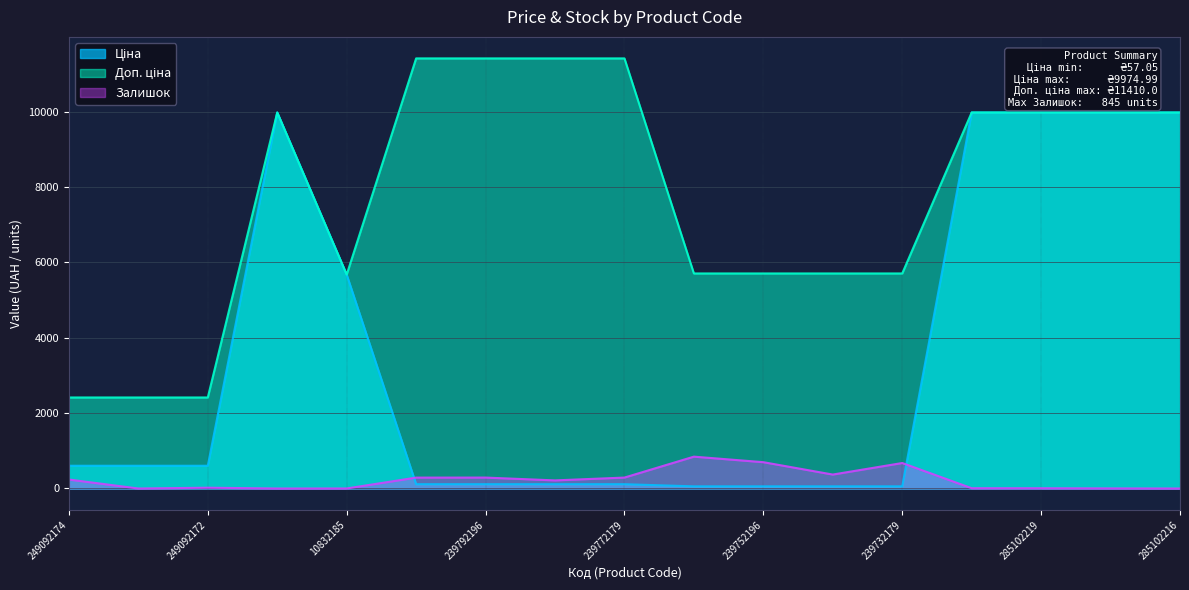

Reading left to right, extract all data points from this chart.

Ціна: 249092174=603.7	249092173=603.7	249092172=603.7	285101569=9975.0	10832185=5673.8	239792197=114.1	239792196=114.1	239772195=114.1	239772179=114.1	239752197=57.0	239752196=57.0	239732195=57.0	239732179=57.0	285102221=9975.0	285102219=9975.0	285102218=9975.0	285102216=9975.0
Доп. ціна: 249092174=2414.8	249092173=2414.8	249092172=2414.8	285101569=9975.0	10832185=5673.8	239792197=11410.0	239792196=11410.0	239772195=11410.0	239772179=11410.0	239752197=5705.0	239752196=5705.0	239732195=5705.0	239732179=5705.0	285102221=9975.0	285102219=9975.0	285102218=9975.0	285102216=9975.0
Залишок: 249092174=238.0	249092173=0.0	249092172=21.0	285101569=0.0	10832185=1.0	239792197=289.0	239792196=290.0	239772195=215.0	239772179=290.0	239752197=845.0	239752196=698.0	239732195=370.0	239732179=676.0	285102221=8.0	285102219=7.0	285102218=3.0	285102216=0.0